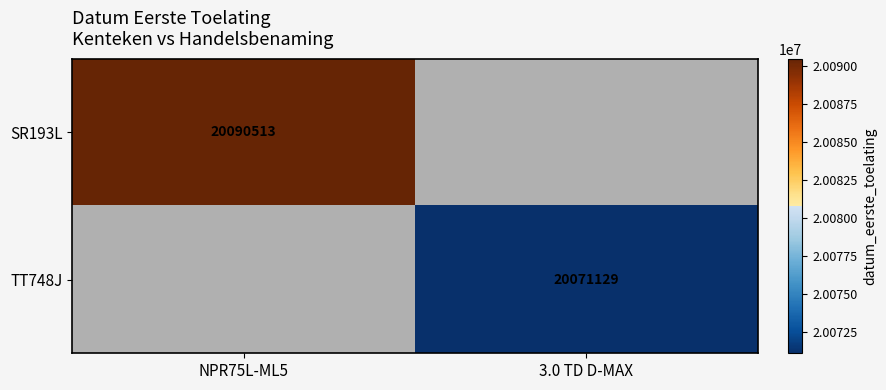

The value of TT748J at NPR75L-ML5 is 0. True or false?

False